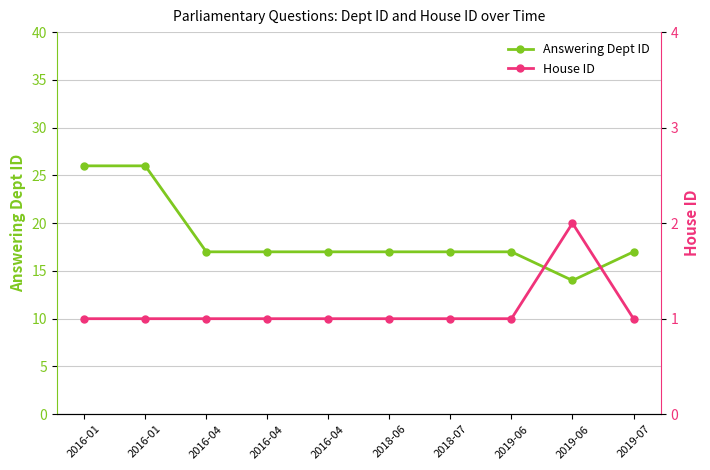

Is the value of Answering Dept ID at 2016-01 greater than the value of House ID at 2016-01?

Yes